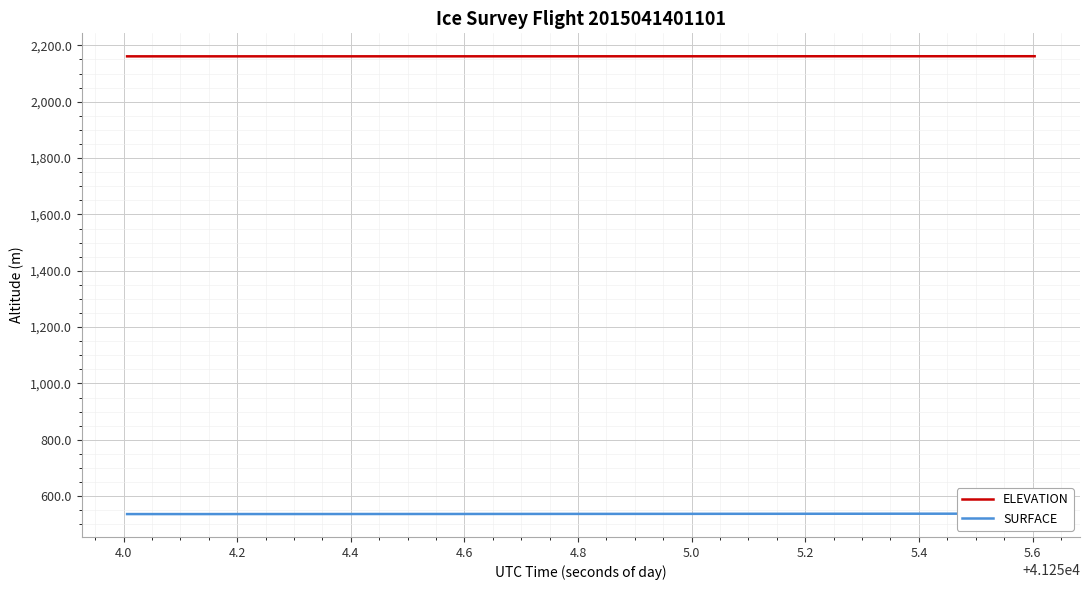

What is the lowest value of the ELEVATION series?

2161.2